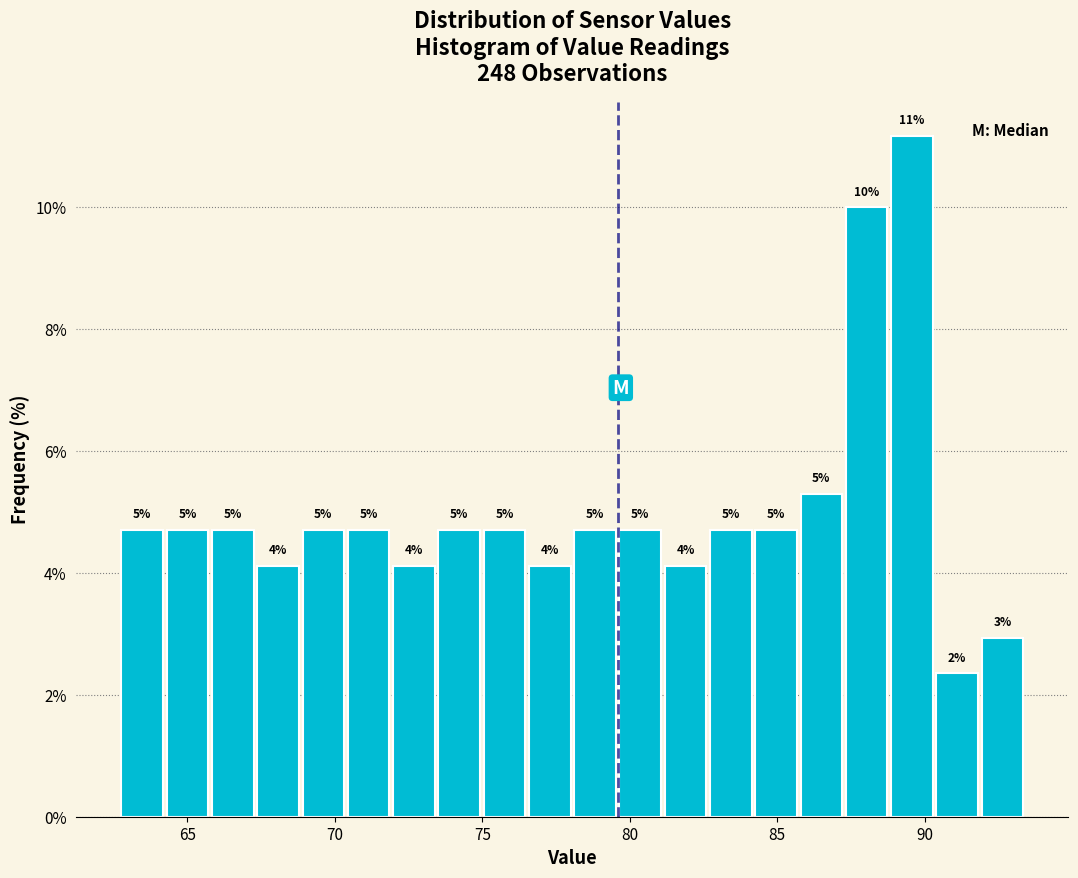

Around what value on the x-axis is the tallest bar? Give the approximate position of its centre, as read against the axis.

89.5